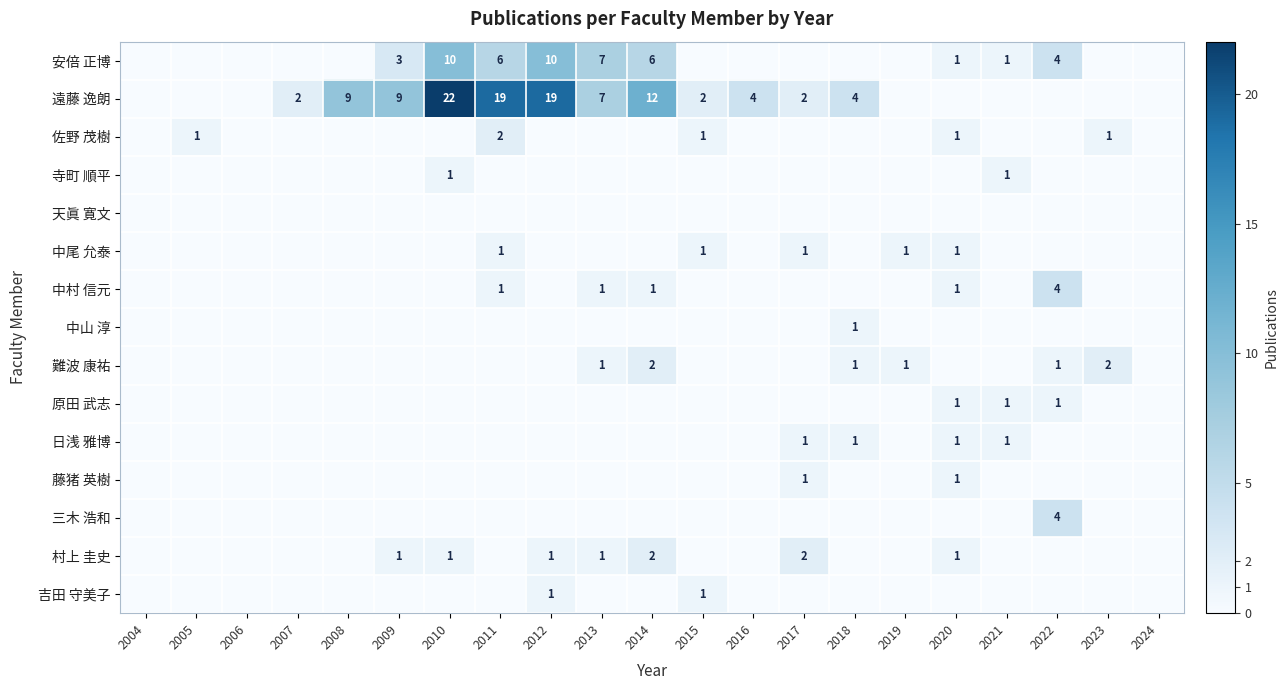

At how many categories does at least one series exceed 17?

3